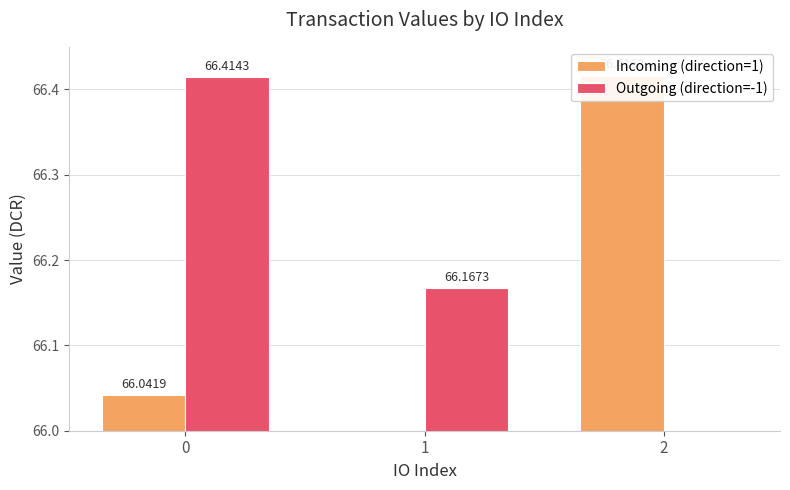

What is the sum of all Outgoing (direction=-1) values?

132.6